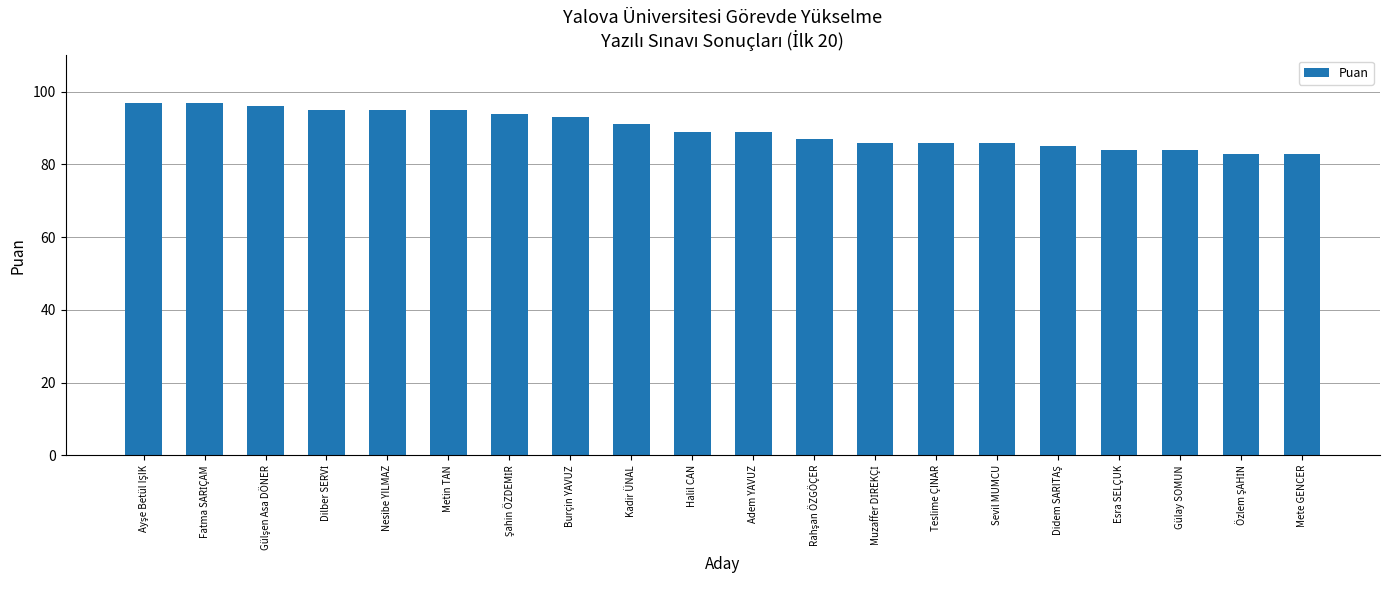

What is the value of the 19th bar from the left?

83